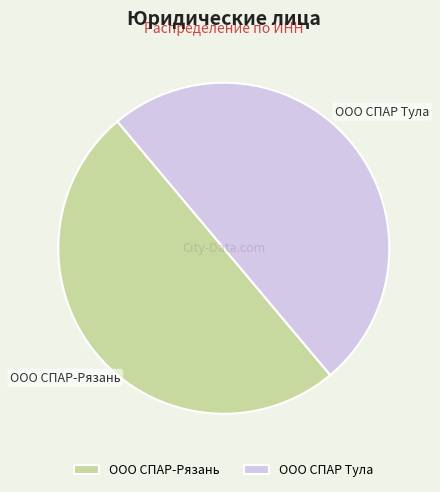

What is the ratio of the value at ООО СПАР-Рязань to the value at ООО СПАР Тула?

1.0